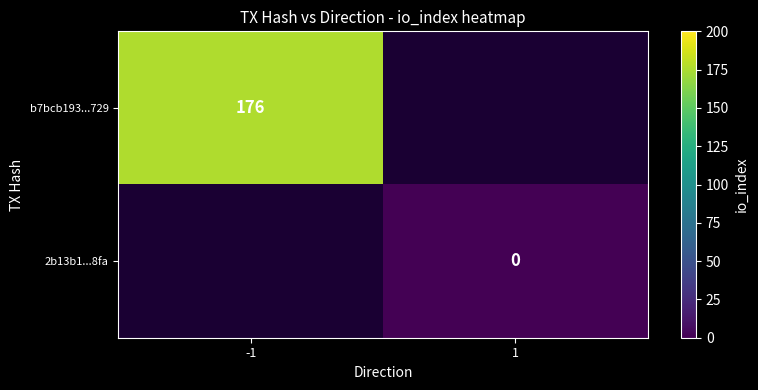

The b7bcb193...729 series shows 176.0 at -1. True or false?

True